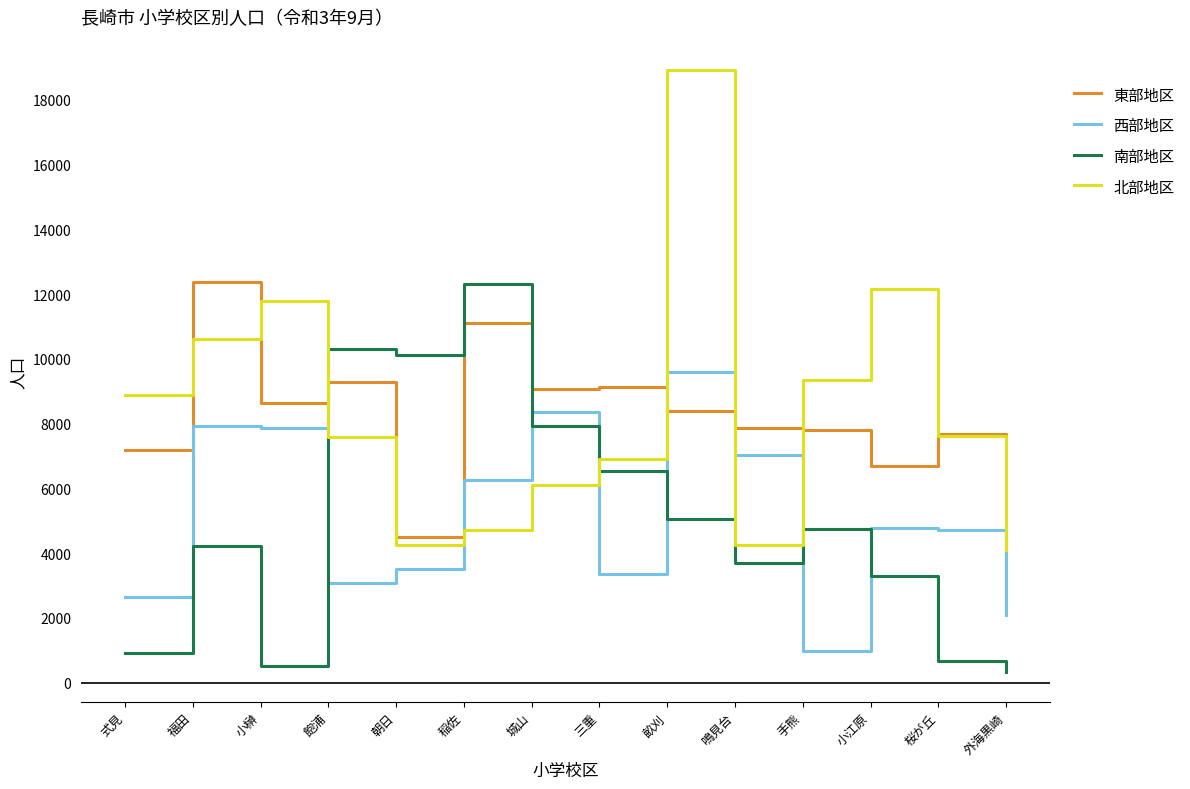

Is it true that 西部地区 equals 1863 at 鳴見台?

False